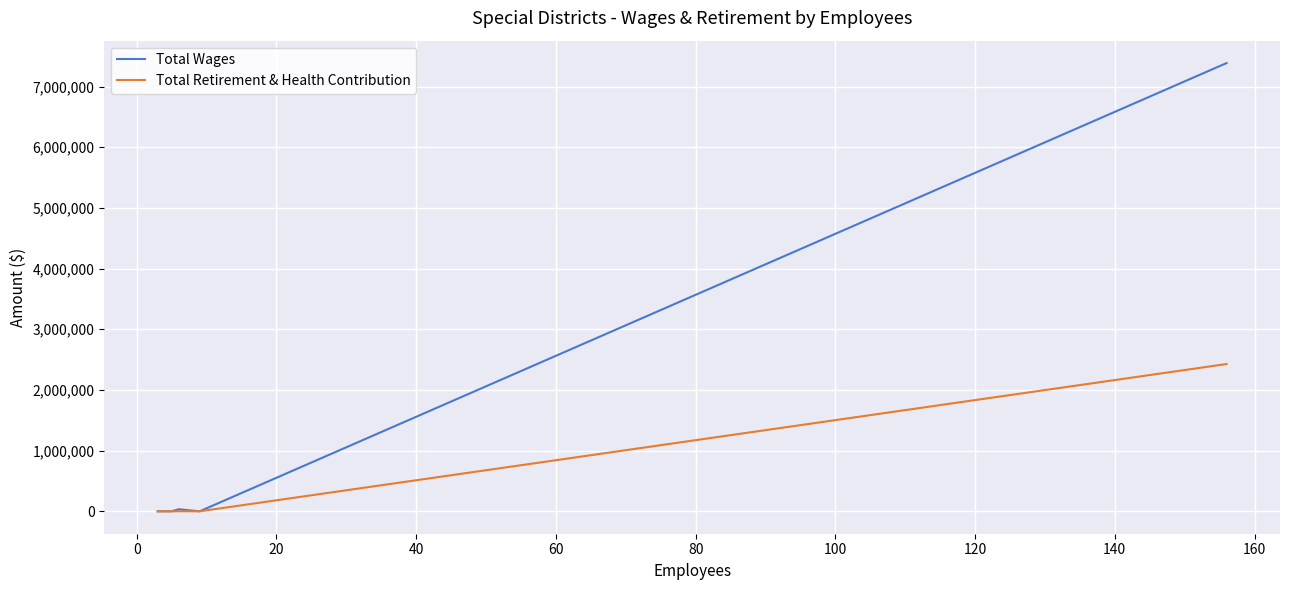

Count the number of categories in the chart.

12